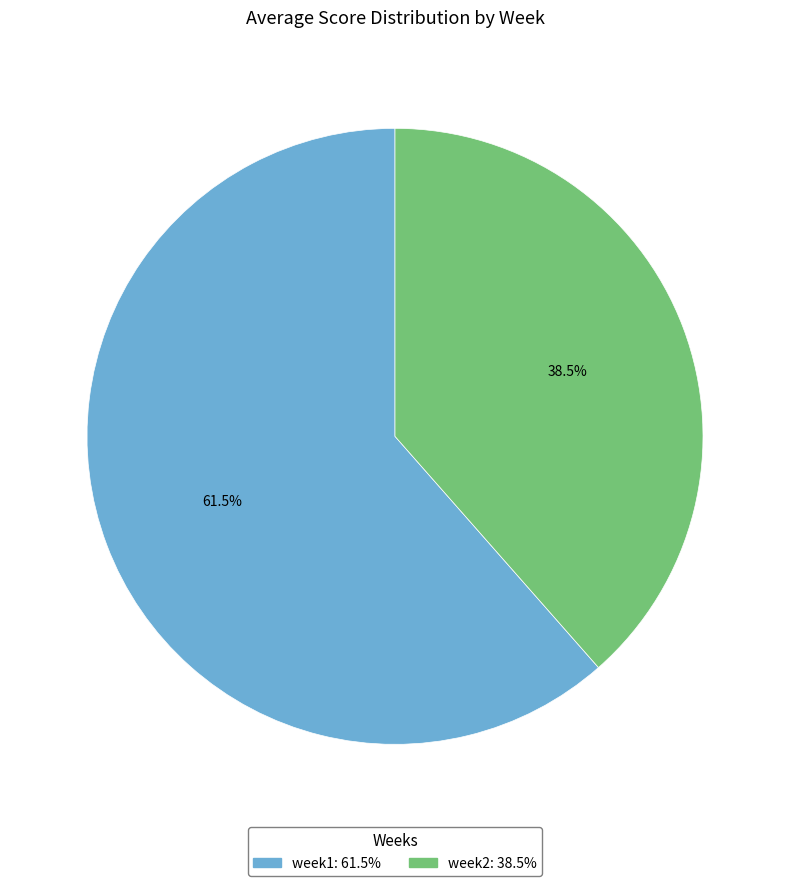

How many slices are in this pie chart?

2